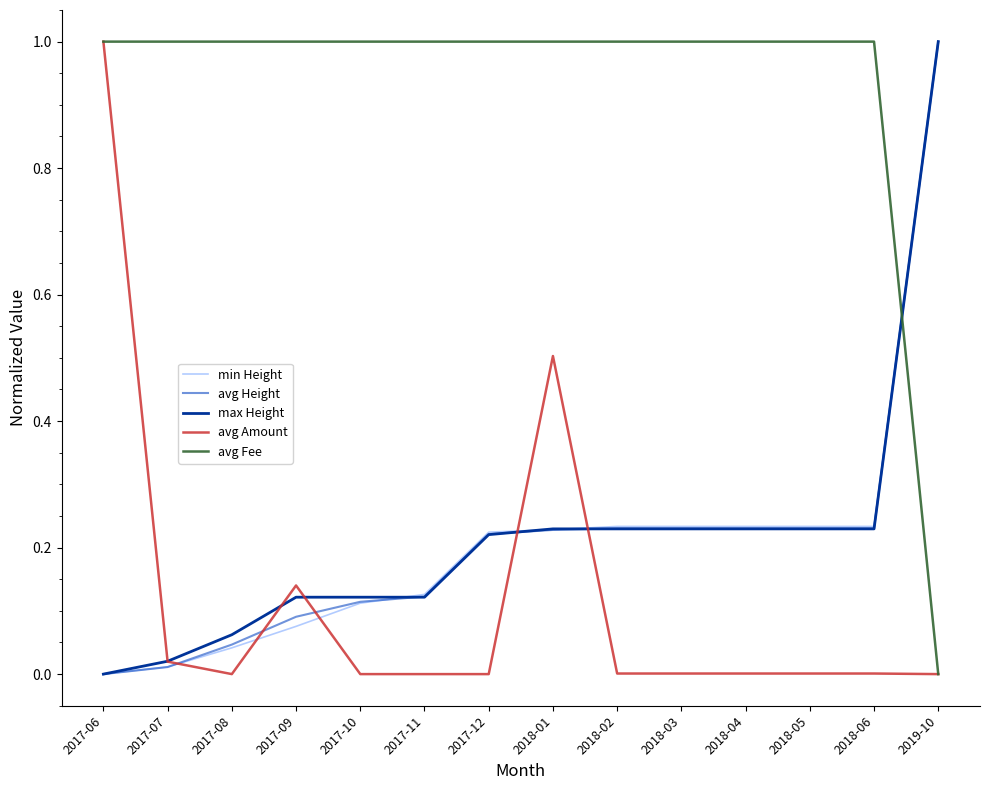

How many lines are shown in the chart?

5